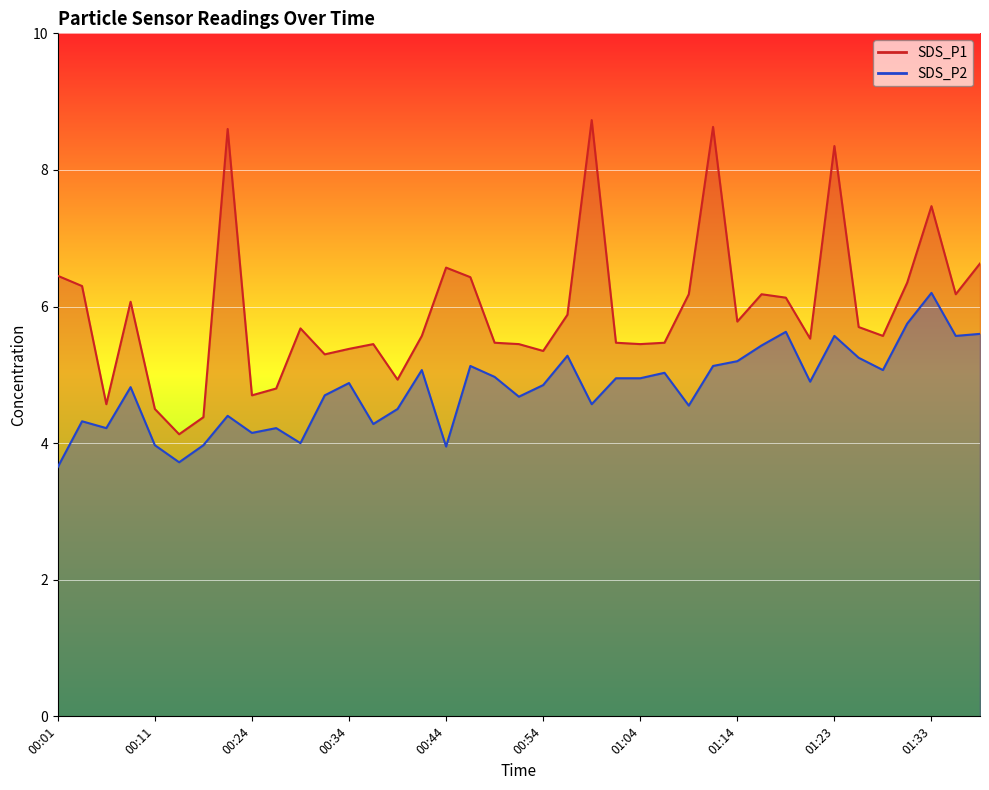

List the series in order of their peak value, lowest first.

SDS_P2, SDS_P1